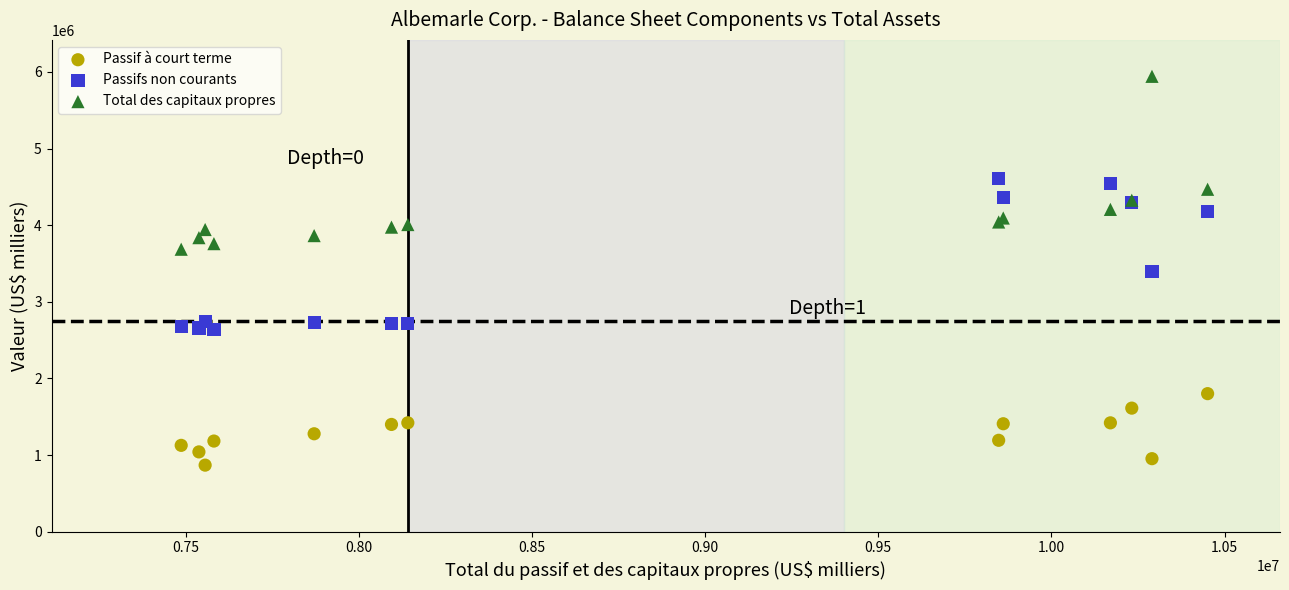

Which series reaches the maximum Y coordinate?

Total des capitaux propres